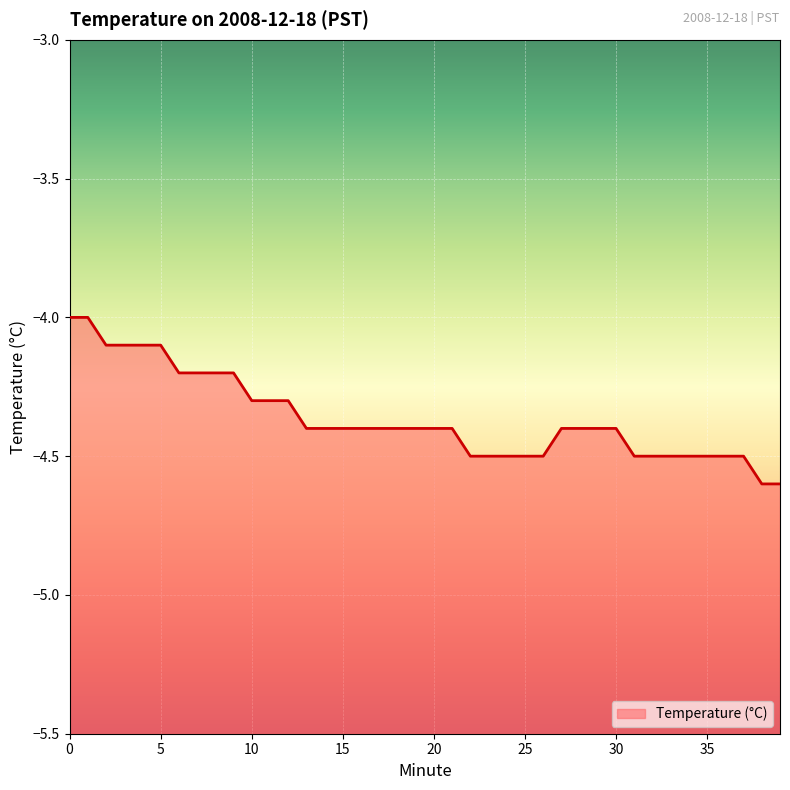

True or false: the data has more than 1 interior local peaks.

False